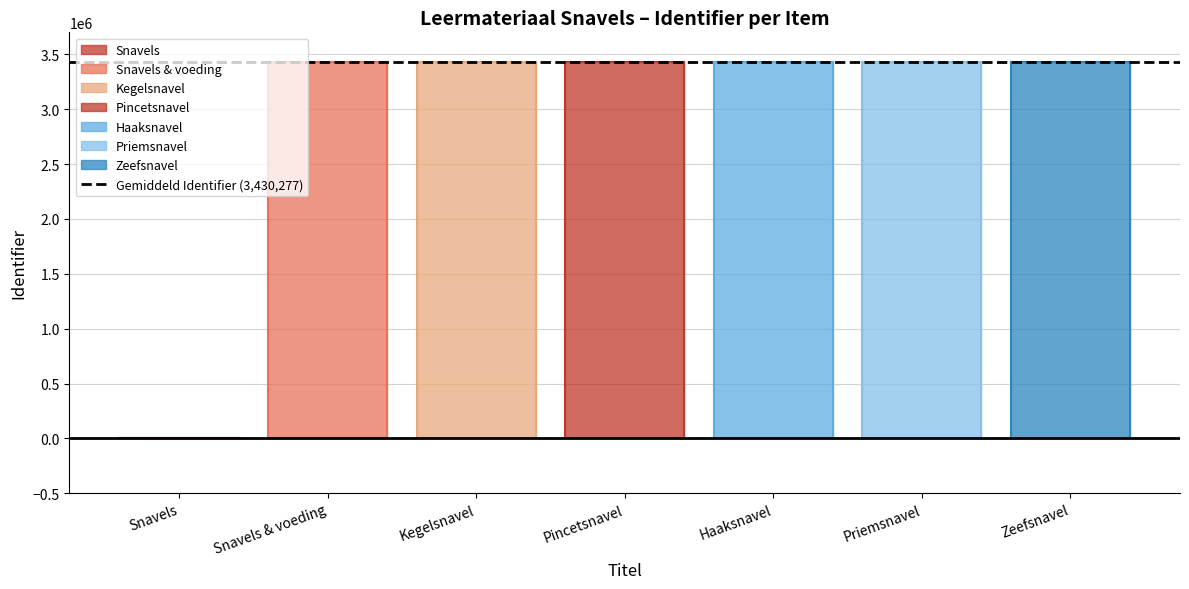

Which category has the highest value across all series?

Zeefsnavel